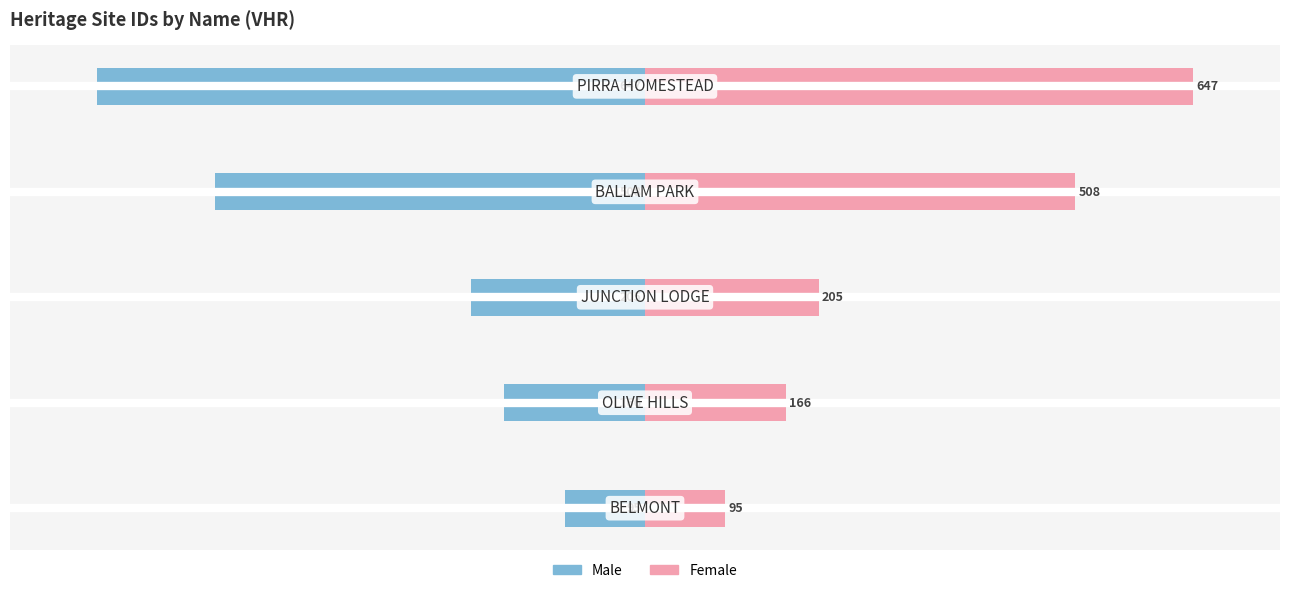

What is the difference between the maximum and minimum values in the Female series?

552